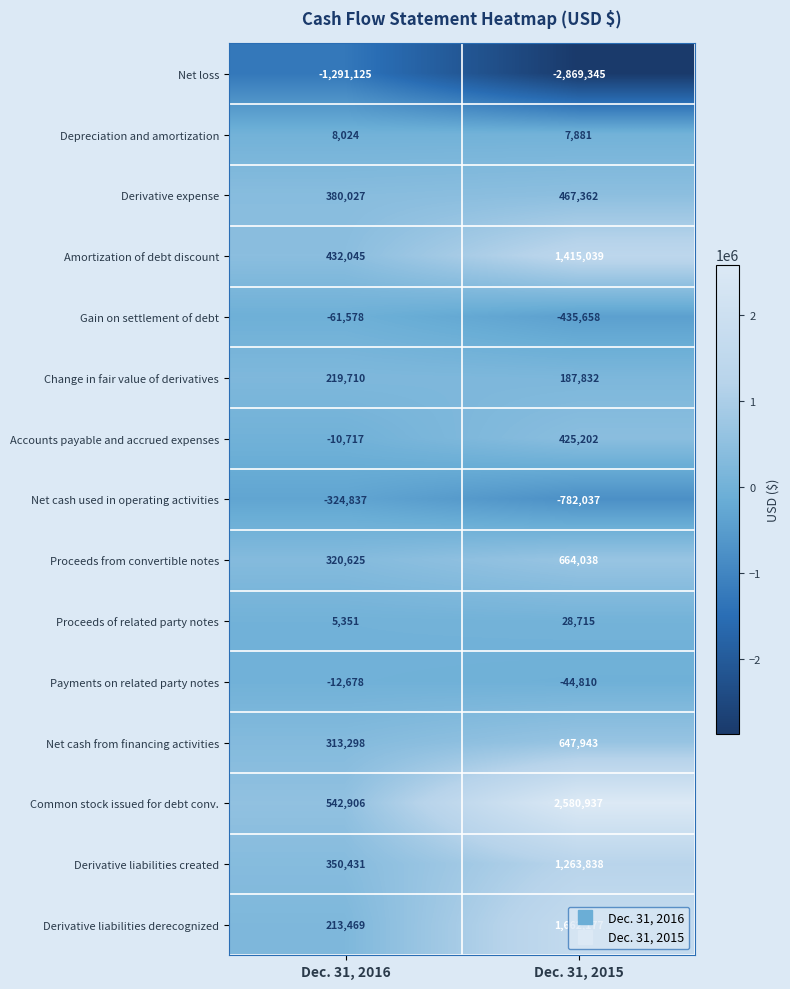

Is the value of Proceeds of related party notes at Dec. 31, 2015 greater than the value of Net cash from financing activities at Dec. 31, 2016?

No